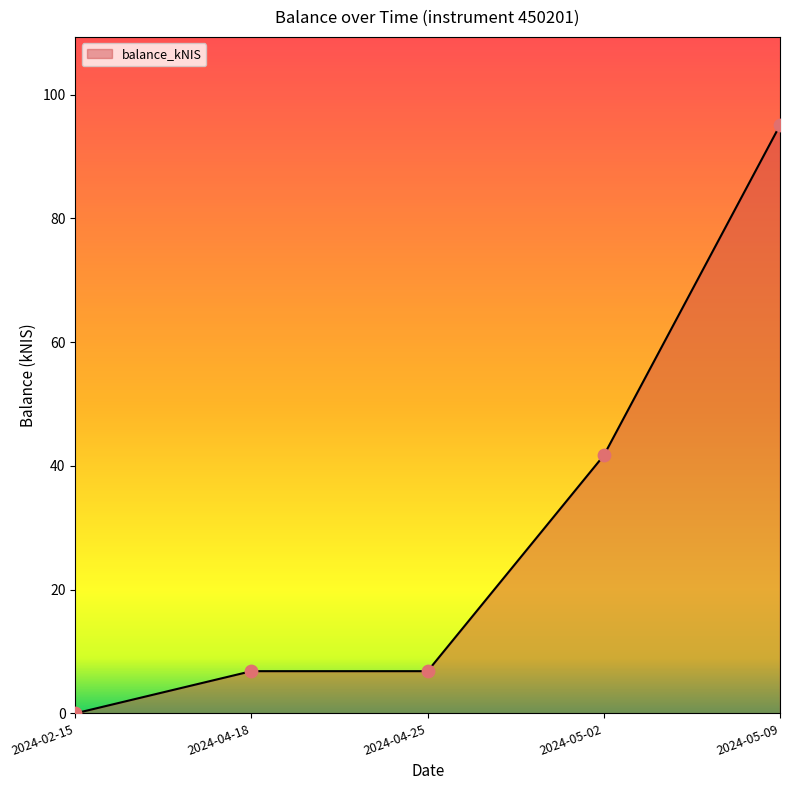

What is the change in value from 2024-02-15 to 2024-04-25?

+6.8